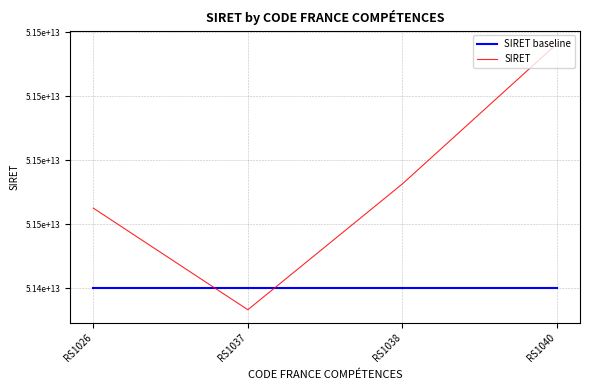

At which category is the sum across all series the highest?

RS1040